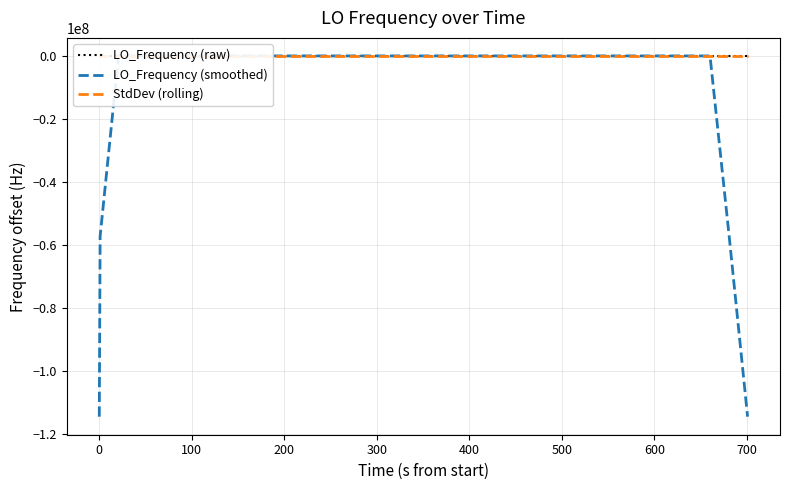

Reading left to right, list all the values displayed in this chart.

LO_Frequency (raw): -0.3	-0.3	2.8	1.5	0.0	2.4	1.7	0.1	2.8	2.4	0.4	0.4	0.8	0.8	0.3	0.0	2.3	2.6	4.3	1.4	4.0	3.5	3.1	3.4	4.2	4.2	3.7	3.2	3.5	3.1	5.3	1.7	1.7	2.6	3.7	-0.2	2.0	1.8	2.3	1.9
LO_Frequency (smoothed): -114418799.6	-57209399.3	0.7	1.3	1.7	1.1	1.4	1.9	1.5	1.2	1.4	1.0	0.5	0.5	0.8	1.2	1.9	2.1	2.9	3.2	3.3	3.1	3.6	3.7	3.7	3.7	3.8	3.5	3.8	3.4	3.1	2.9	3.0	1.9	2.0	2.0	1.9	1.6	-57209398.4	-114418798.8
StdDev (rolling): 0.0	0.0	1.5	1.3	1.2	1.2	1.0	0.9	1.2	1.0	1.1	1.1	1.0	0.7	0.2	0.3	0.8	1.1	1.6	1.4	1.1	1.1	1.0	0.9	0.4	0.4	0.4	0.4	0.4	0.4	0.8	1.2	1.3	1.3	1.4	1.3	1.3	1.3	1.3	0.9